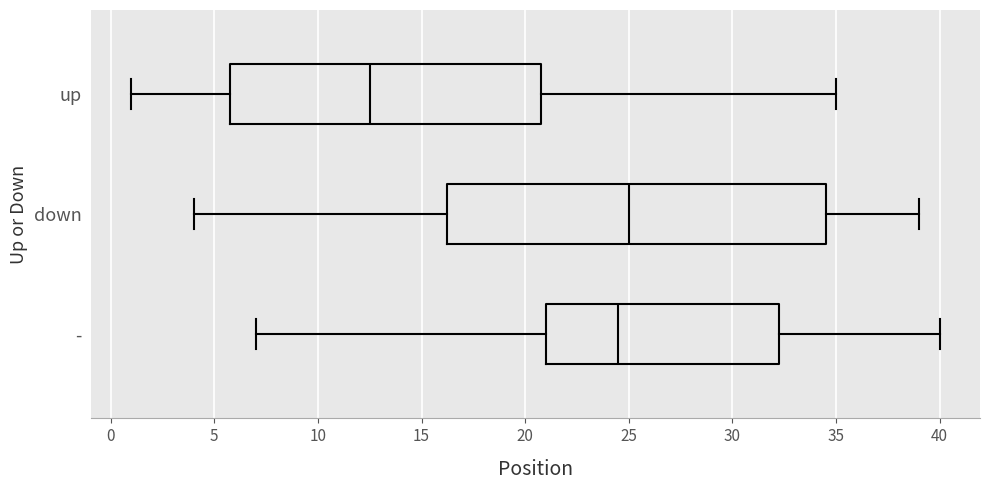

Reading bottom to top, transcribe this box plot: for each box, give where its median line is, the range the box spans, and where its two whiskers end, as read against the x-axis. The values are not printed on the chart, so give them approximately, as read against the axis.

-: median 24.5, box 21.0 to 32.5, whiskers 7.0 to 40.0
down: median 25.0, box 16.5 to 34.5, whiskers 4.0 to 39.0
up: median 12.5, box 6.0 to 21.0, whiskers 1.0 to 35.0